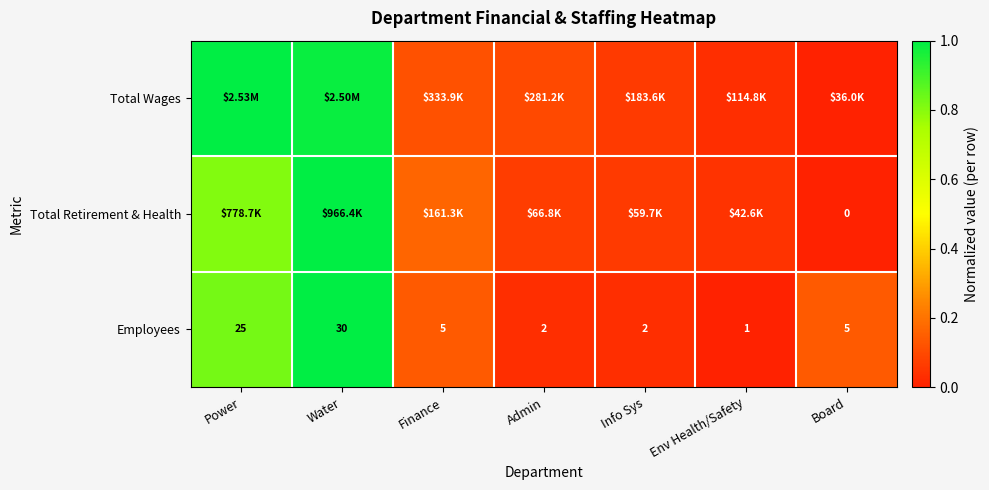

At which label does Employees reach its minimum?

Env Health/Safety